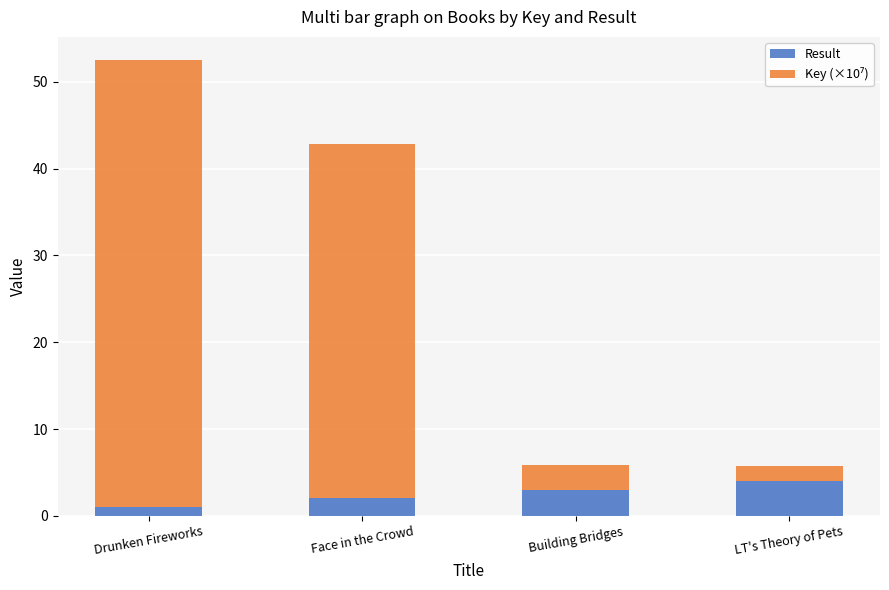

What is the sum of all Result values?

10.0